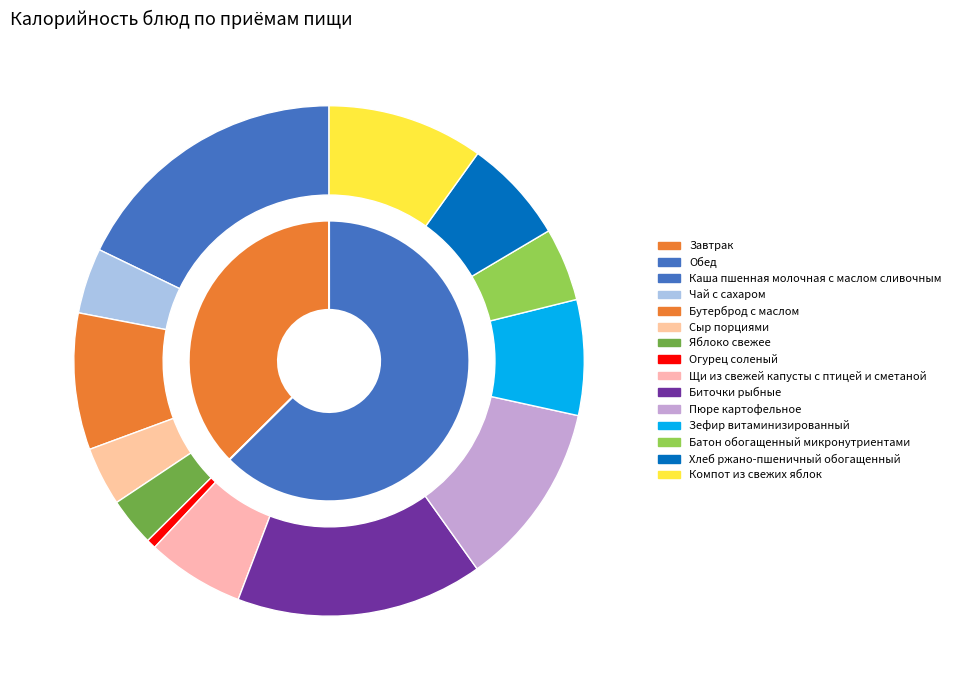

True or false: Щи из свежей капусты с птицей и сметаной accounts for 13% of the total.

False